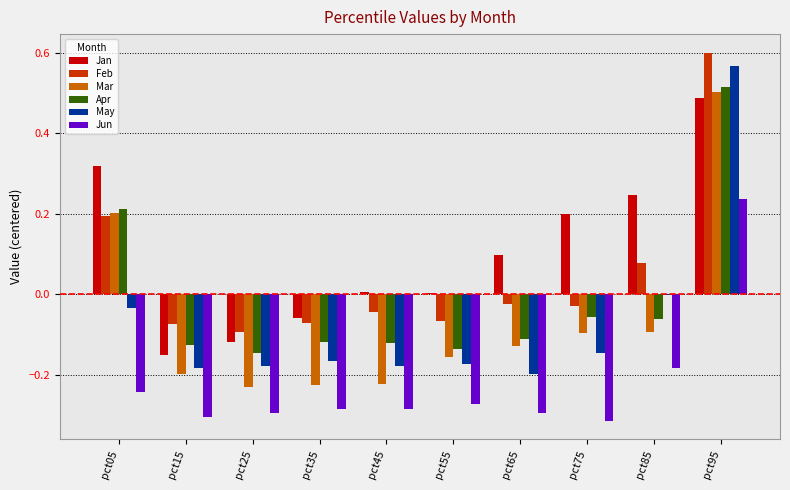

True or false: Apr has a value of -0.1 at pct75.

True